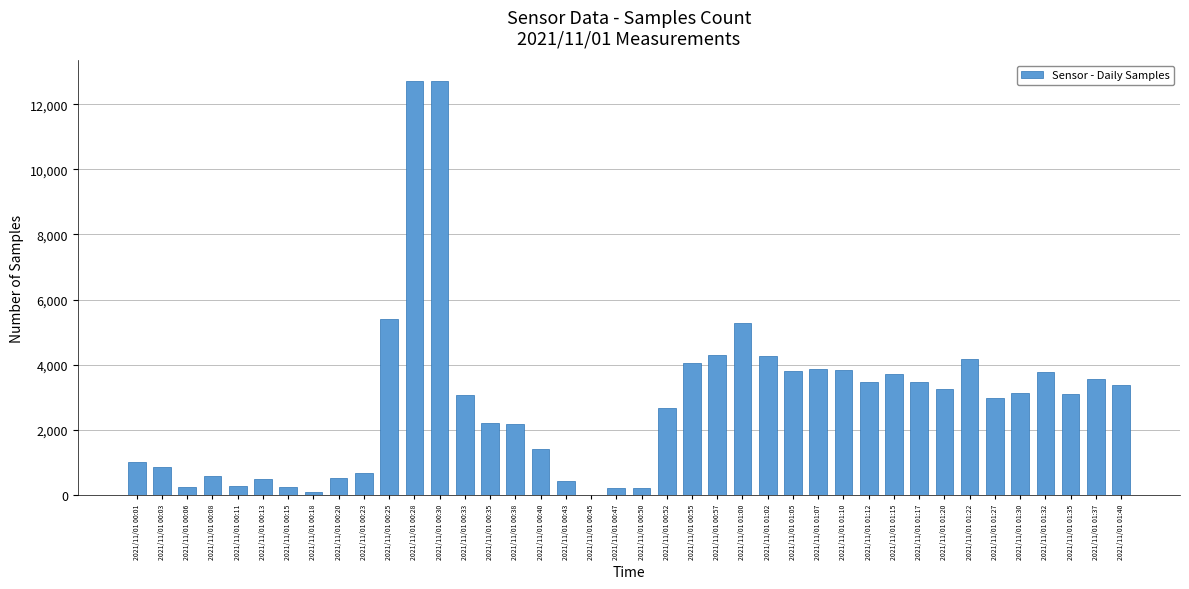

Is it true that the value at 2021/11/01 01:22 is 1321?

False